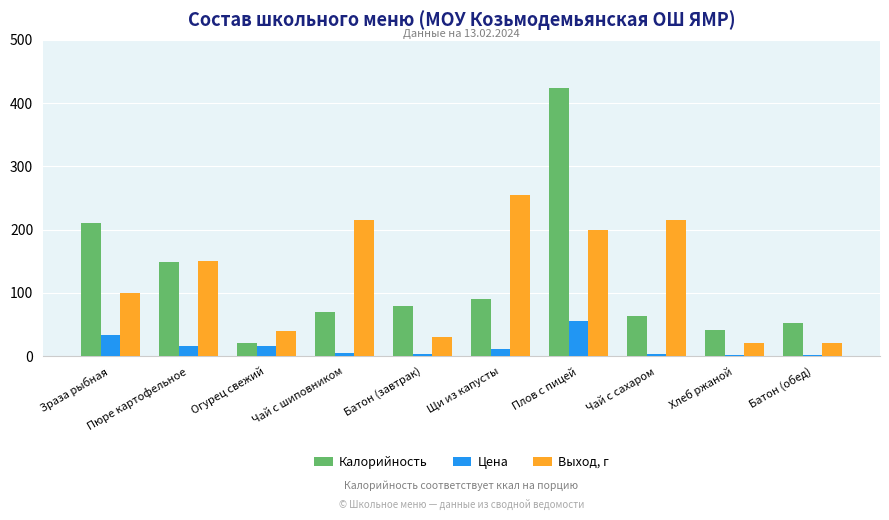

What position from the right is Щи из капусты?

5